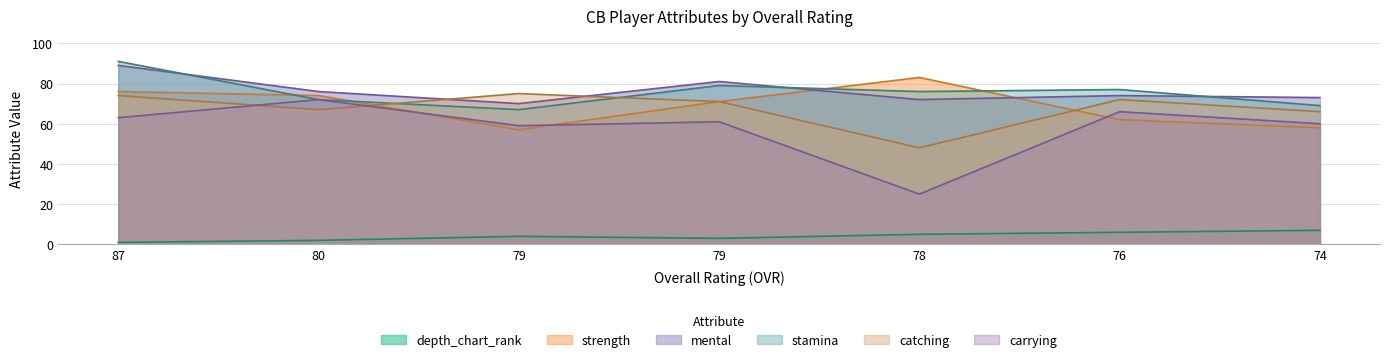

At which label does mental reach its peak?

87